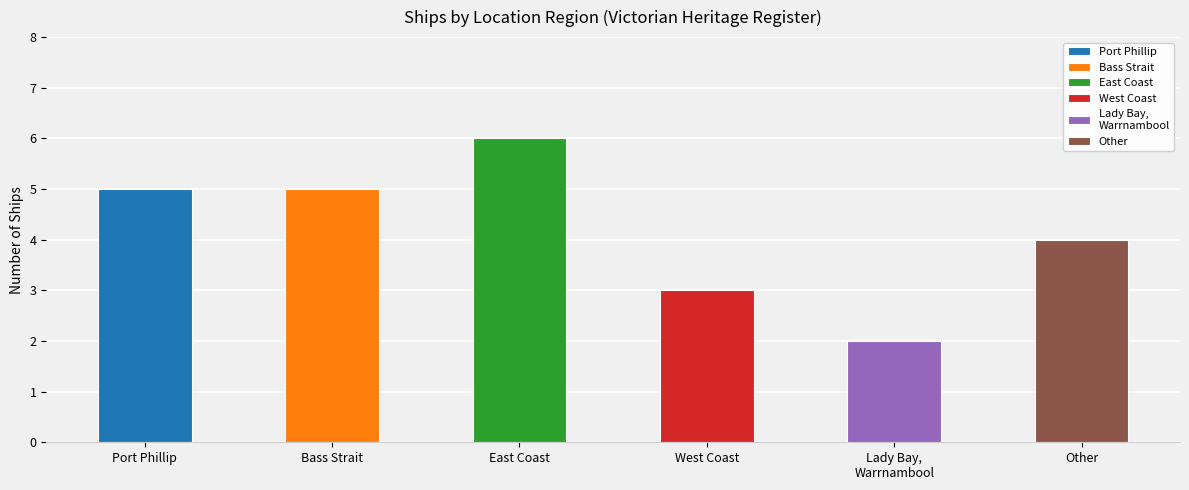

What is the difference between the maximum and minimum values?

4